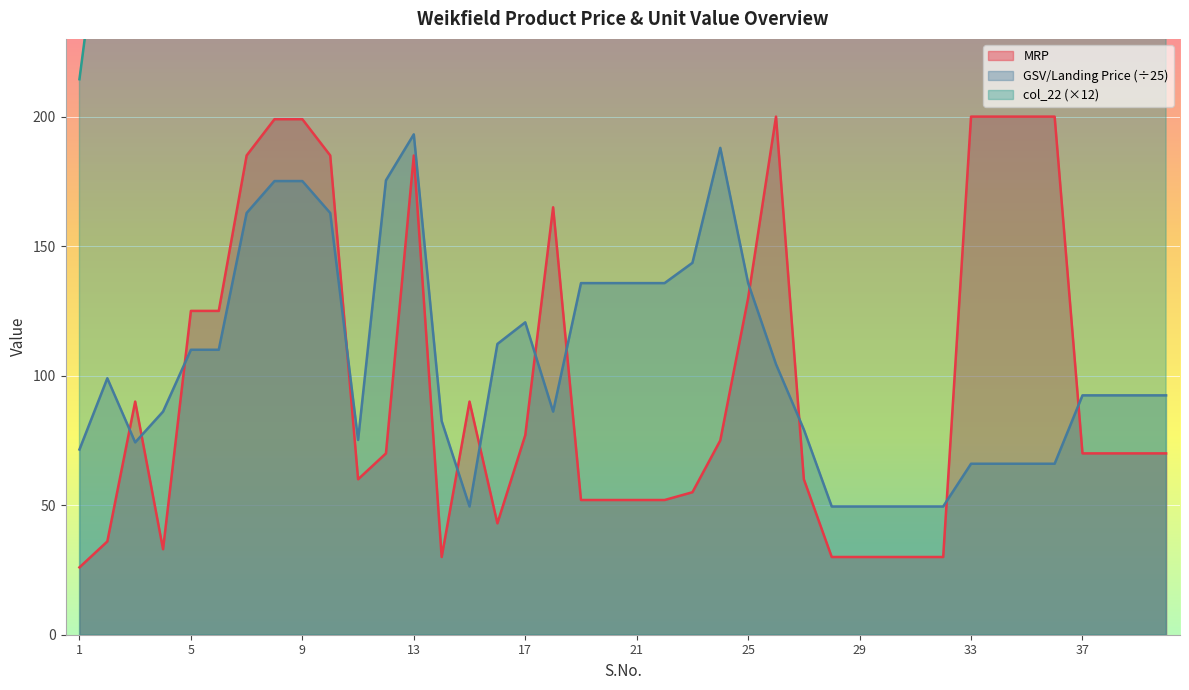

Which category has the lowest value across all series?

1